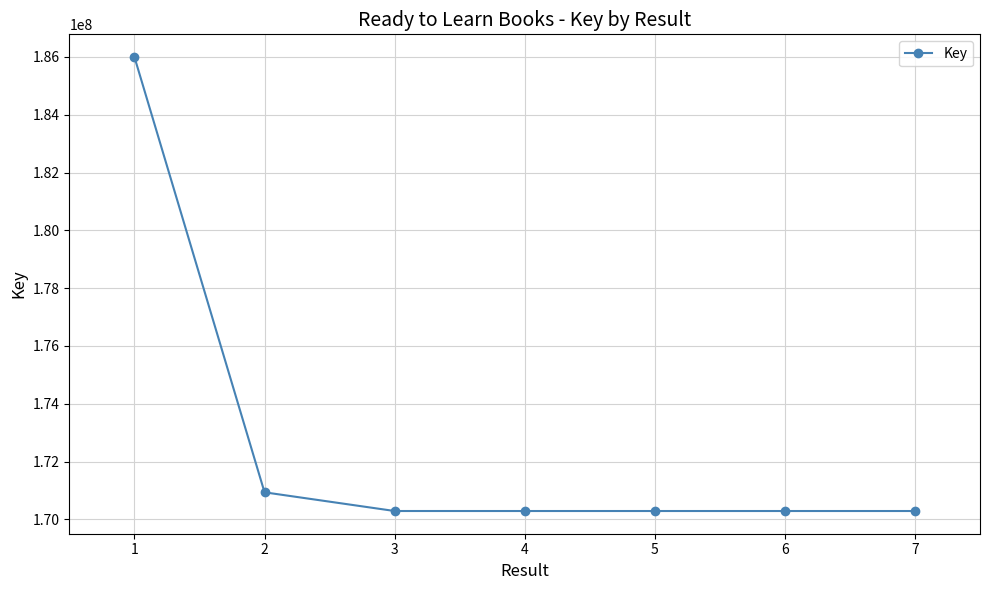

True or false: there are more than 2 points higher than both neighbors.

False